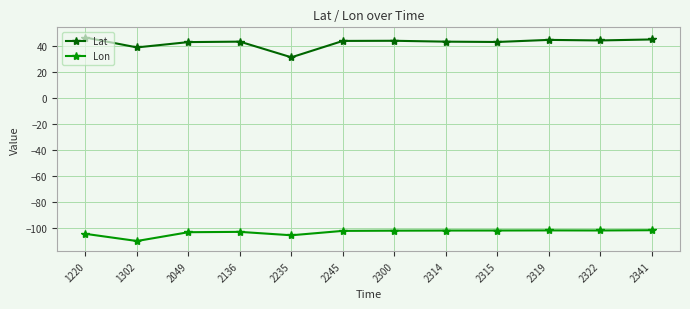

What is the sum of all Lat values?

509.4